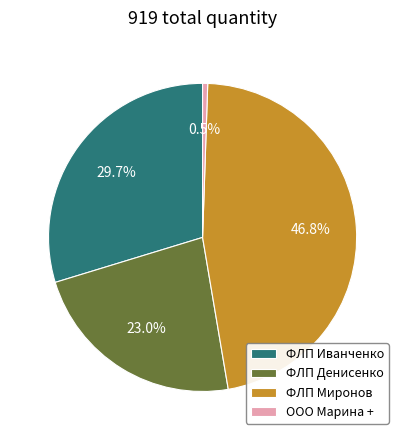

Which has a higher value, ФЛП Денисенко or ООО Марина +?

ФЛП Денисенко